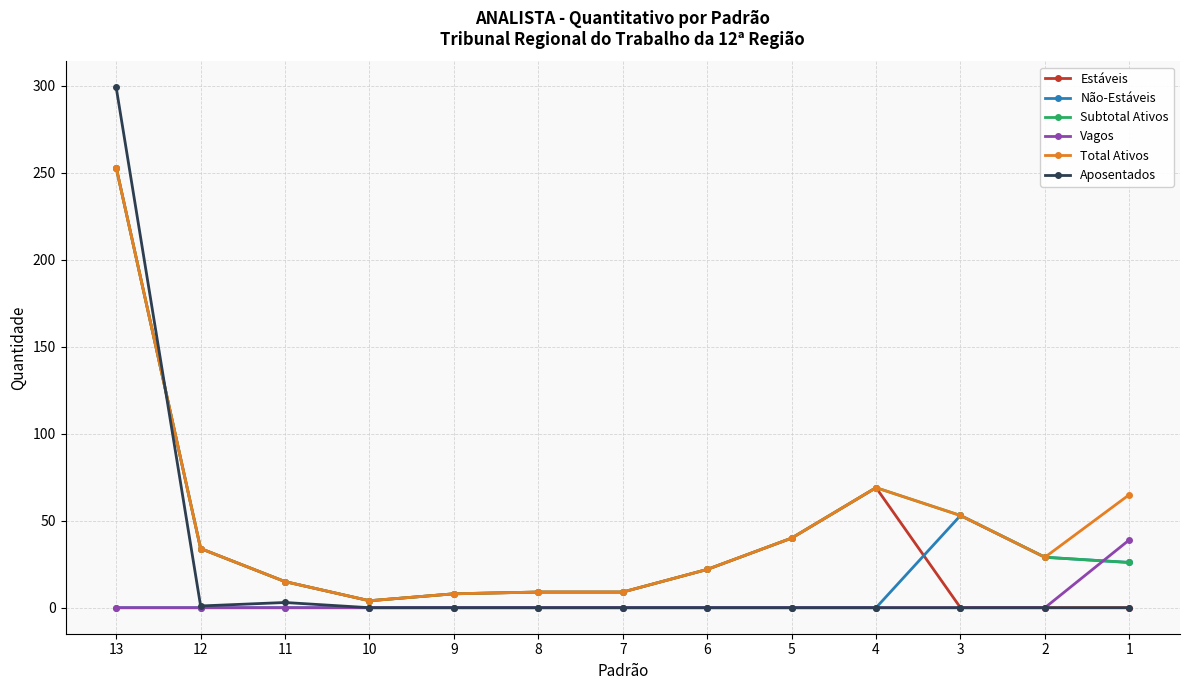

Which series has the widest spread of values?

Aposentados